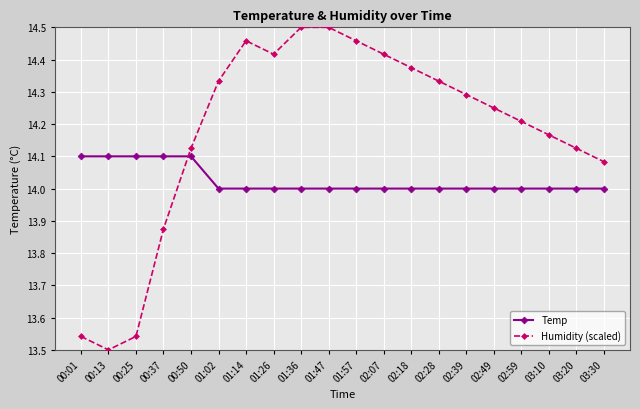

How many intersections are there between Temp and Humidity (scaled)?

1